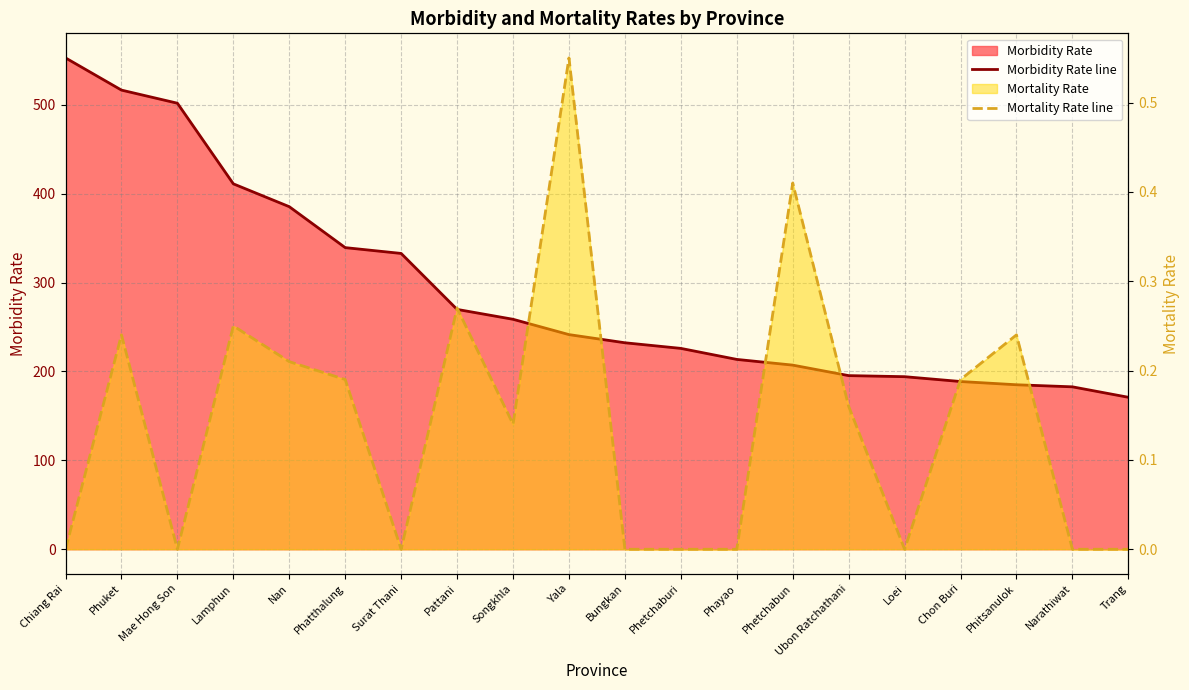

Is the value of Morbidity Rate line at Trang greater than the value of Mortality Rate line at Bungkan?

Yes